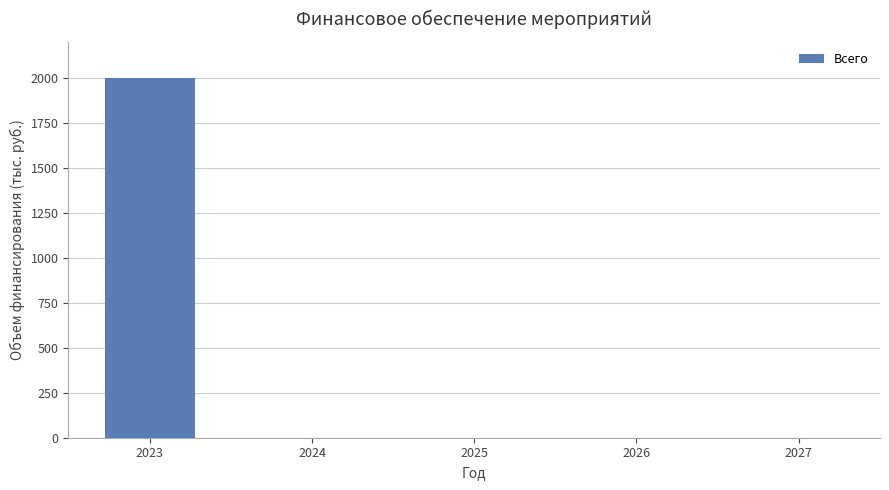

How many categories are shown in the chart?

5